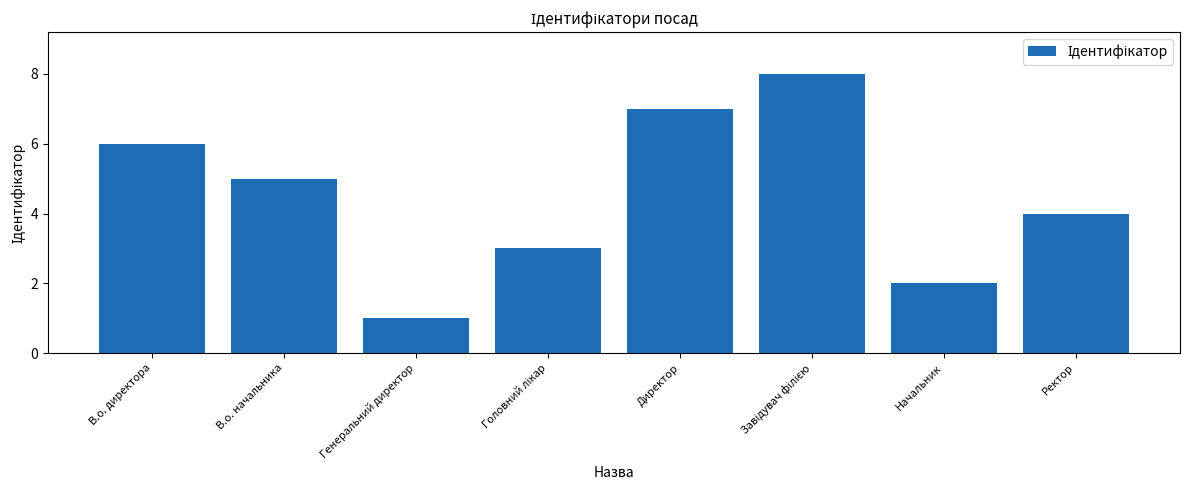

How many bars are there in total?

8